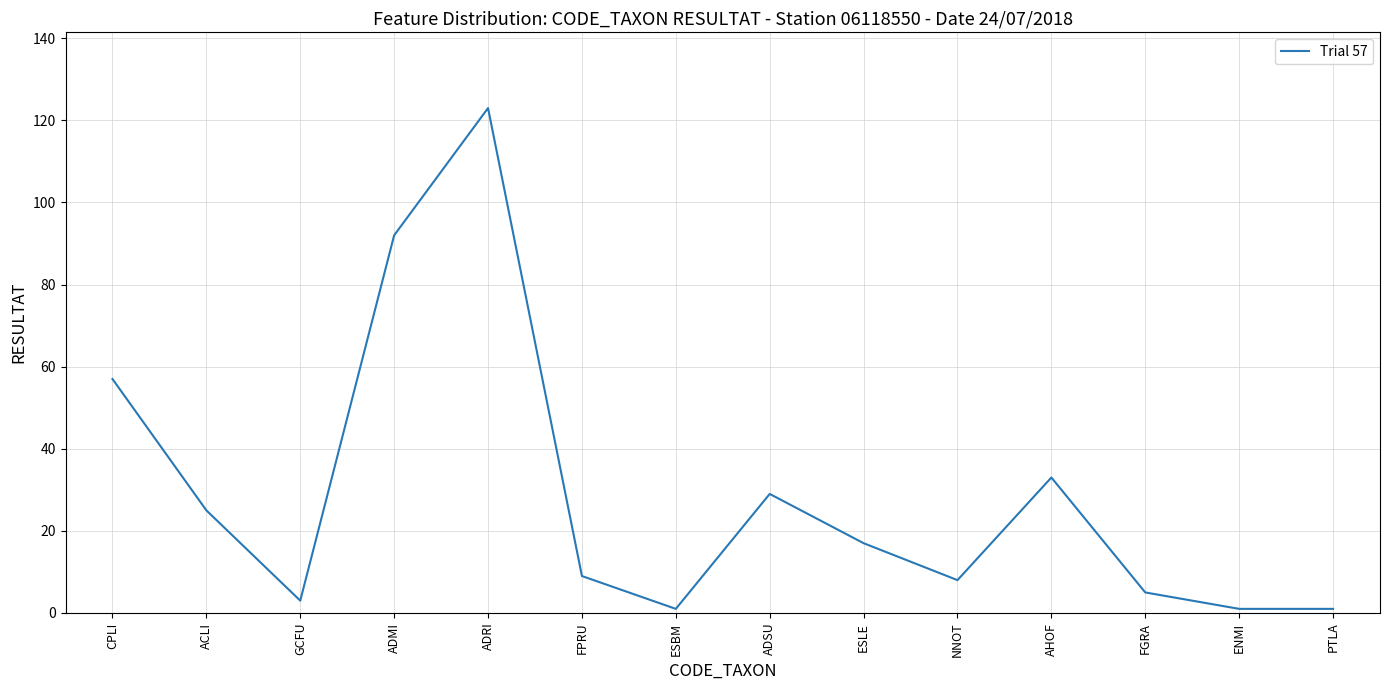

Approximately how many times larger is the value at CPLI compared to FGRA?

11.4